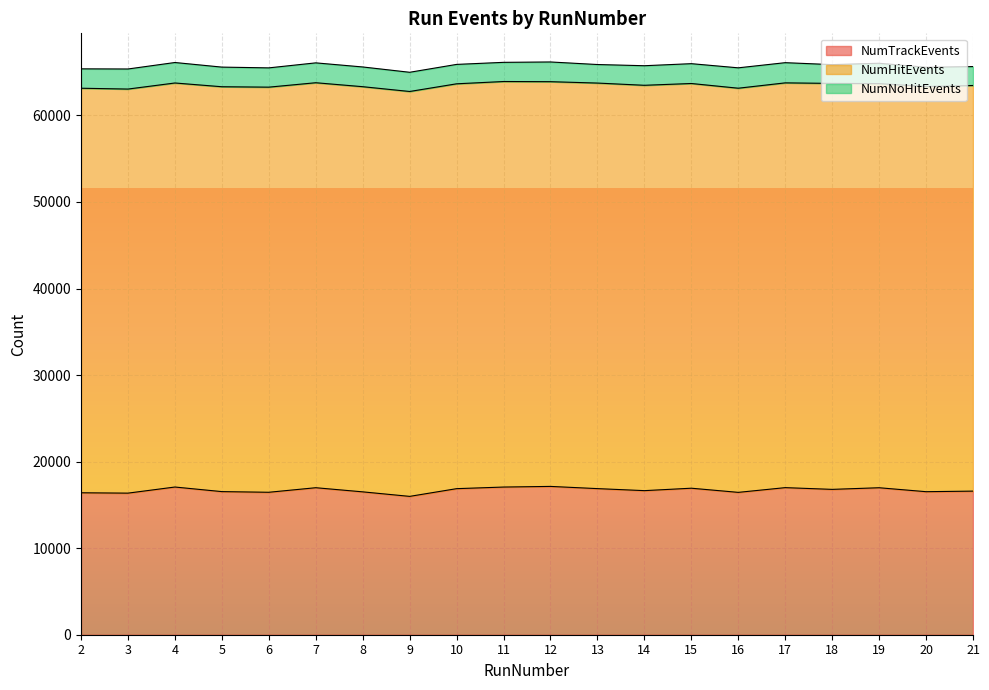

Rank the categories by NumTrackEvents value from lowest to highest.

9, 3, 2, 16, 6, 8, 20, 5, 21, 14, 18, 10, 13, 15, 19, 7, 17, 11, 4, 12